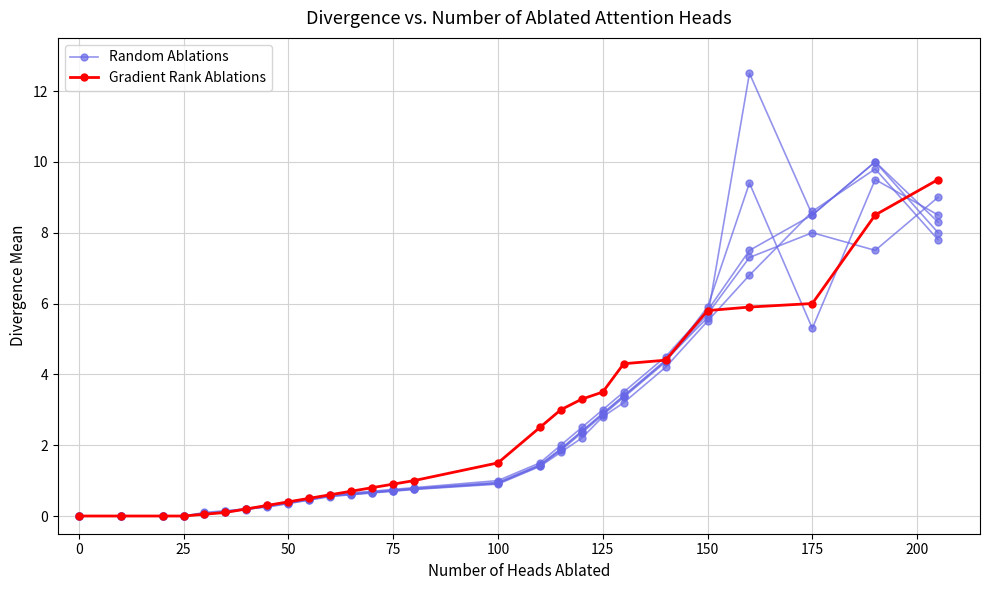

What are all the series names shown in the legend?

Random Ablations, Gradient Rank Ablations